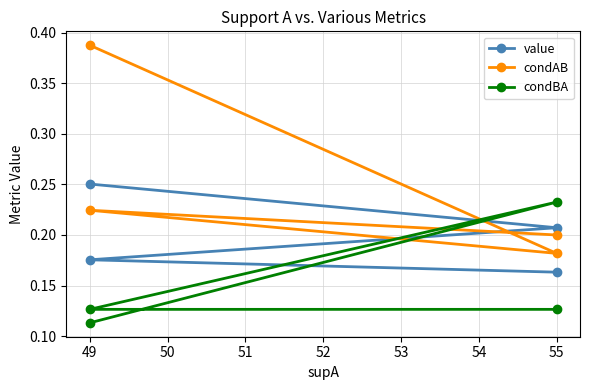

What are all the series names shown in the legend?

value, condAB, condBA